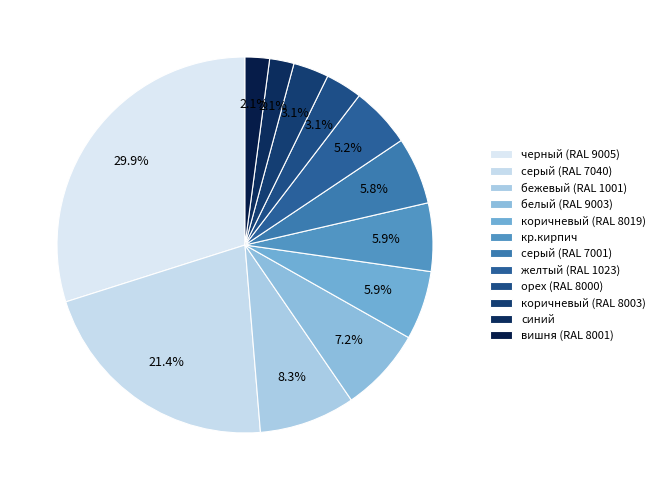

To the nearest percent, what is the difference between the орех (RAL 8000) and бежевый (RAL 1001) slice percentages?

5%